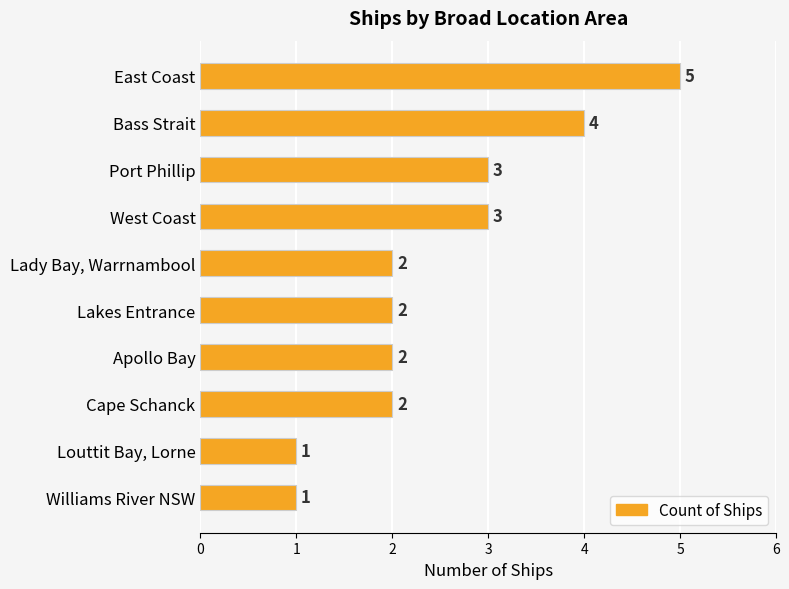

What is the label of the 6th bar from the top?

Lakes Entrance